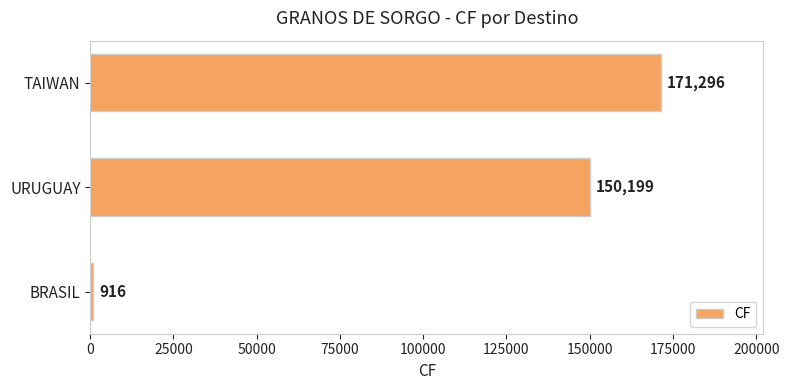

At which category does the chart reach its peak across all series?

TAIWAN